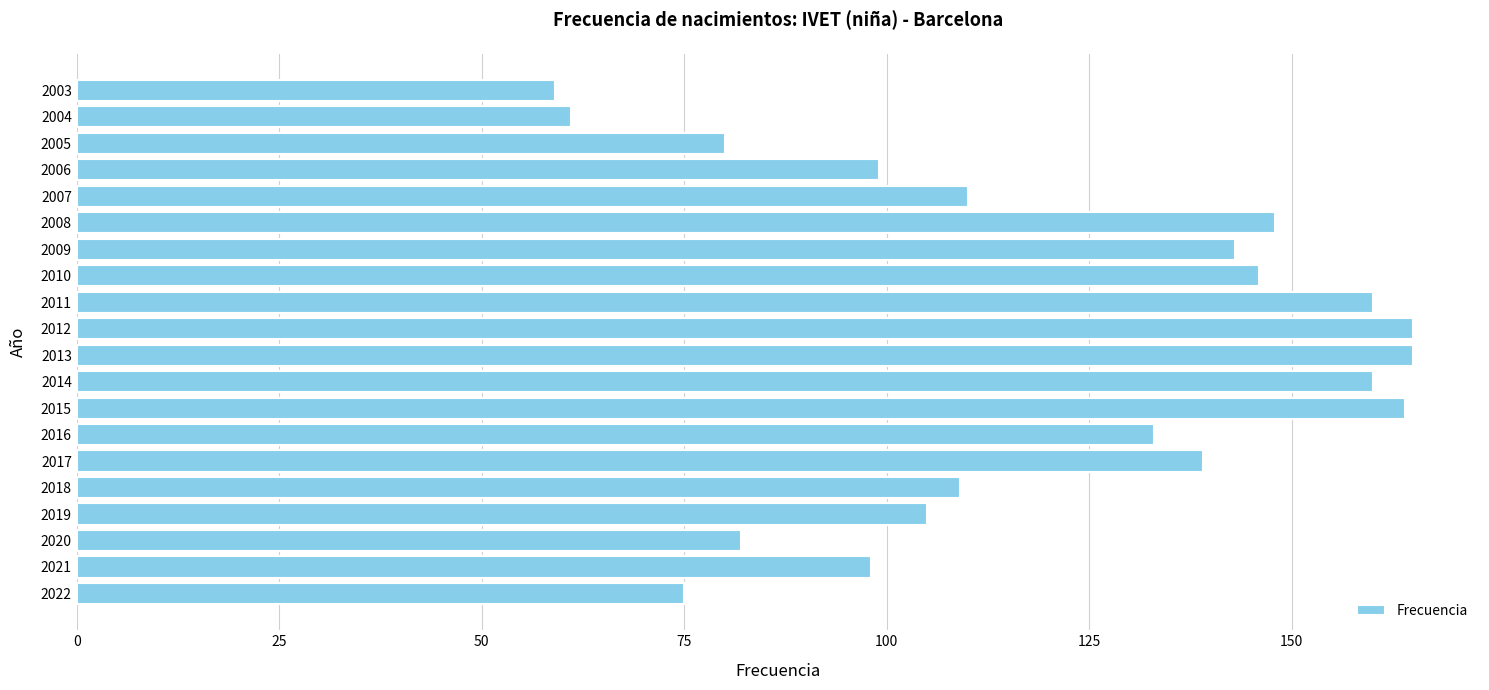

How many data points are less than 133?

10